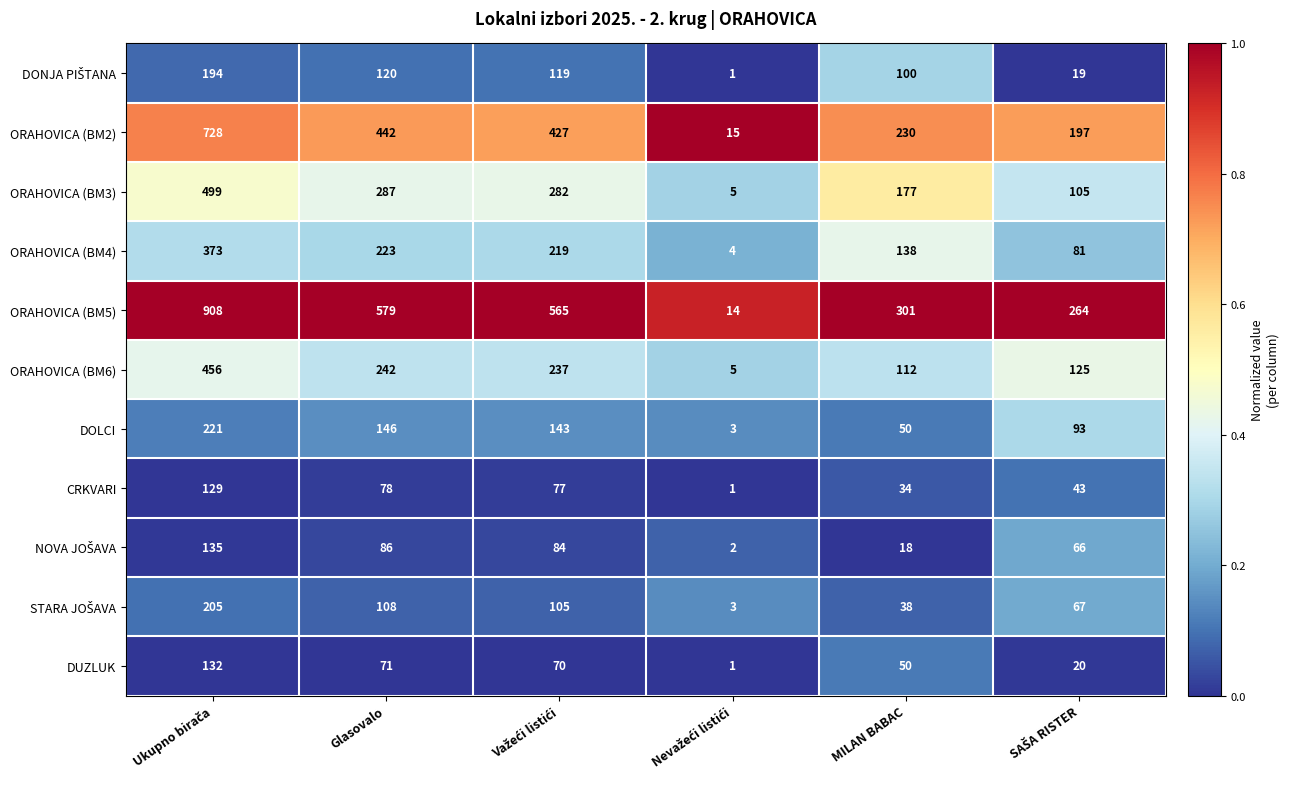

At how many categories does at least one series exceed 280?

4